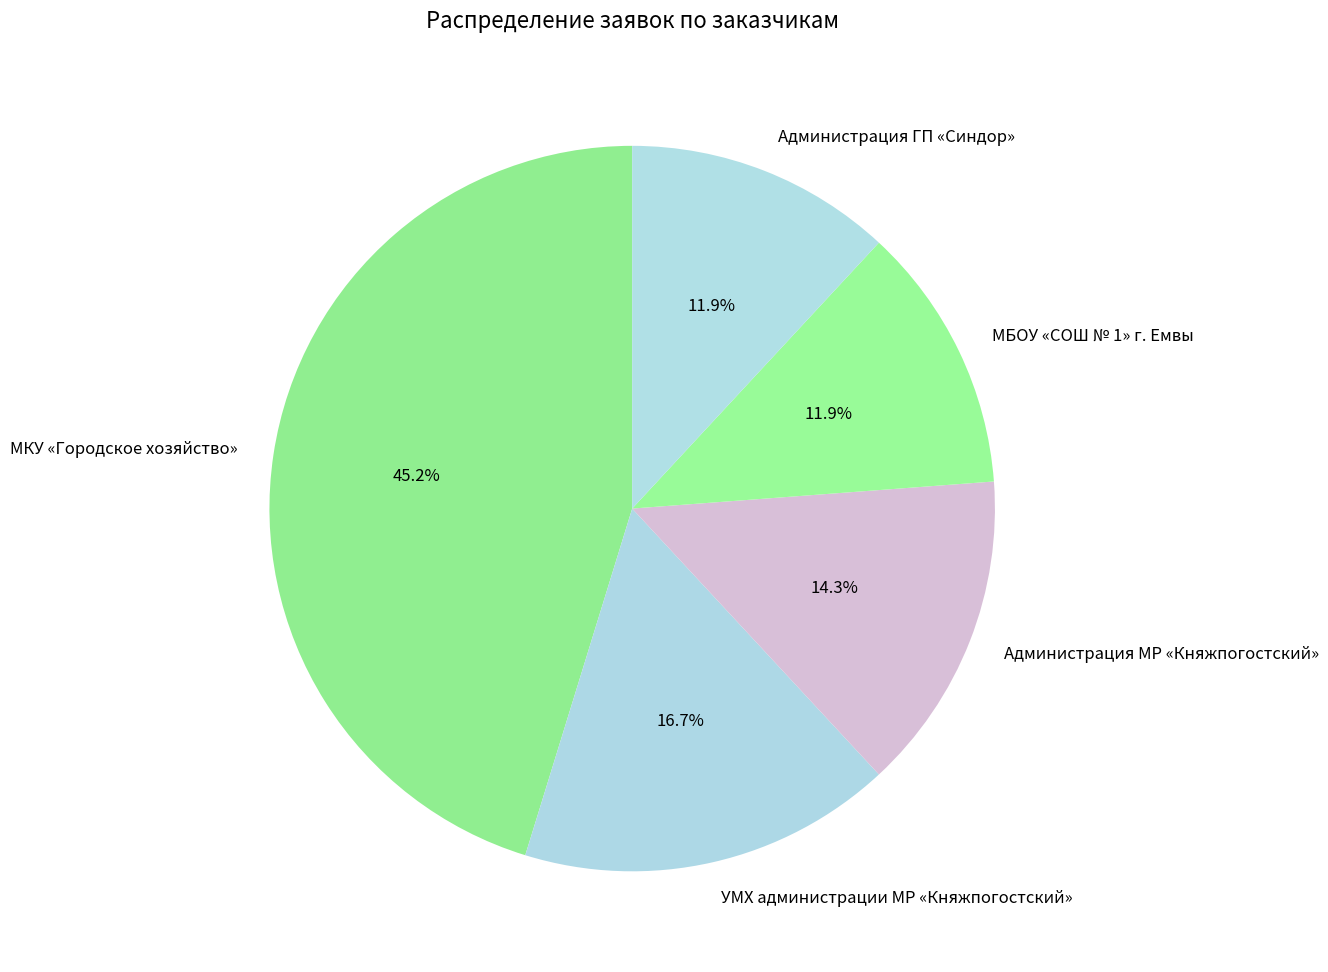

To the nearest percent, what is the difference between the МКУ «Городское хозяйство» and МБОУ «СОШ № 1» г. Емвы slice percentages?

33%